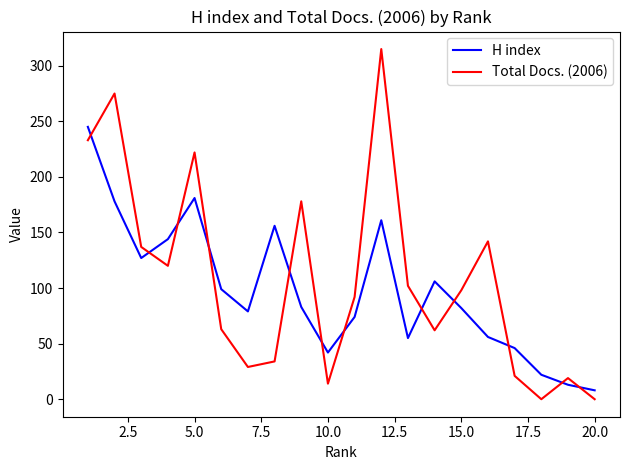

What is the difference between the maximum and minimum values in the Total Docs. (2006) series?

315